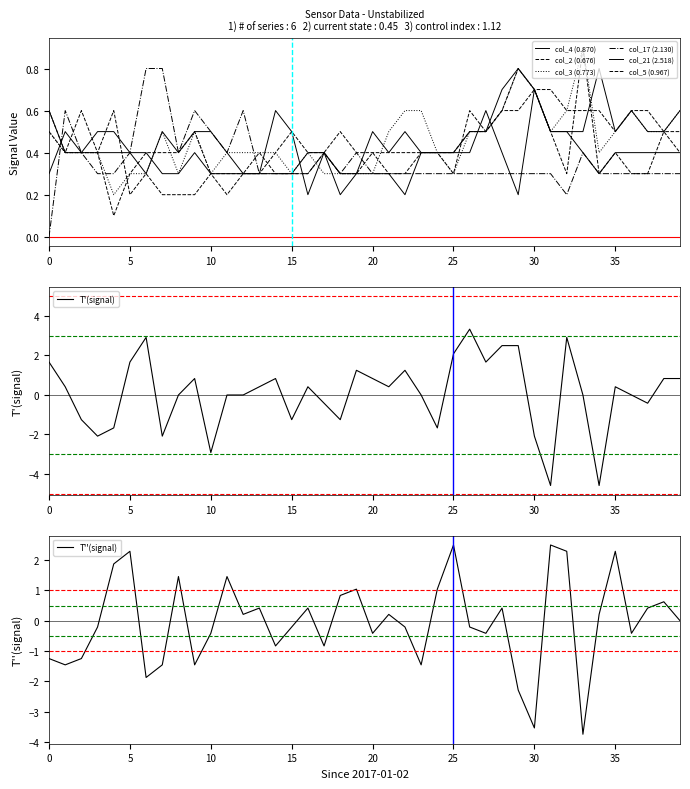

What is the lowest value of the T'(signal) series?

-4.6